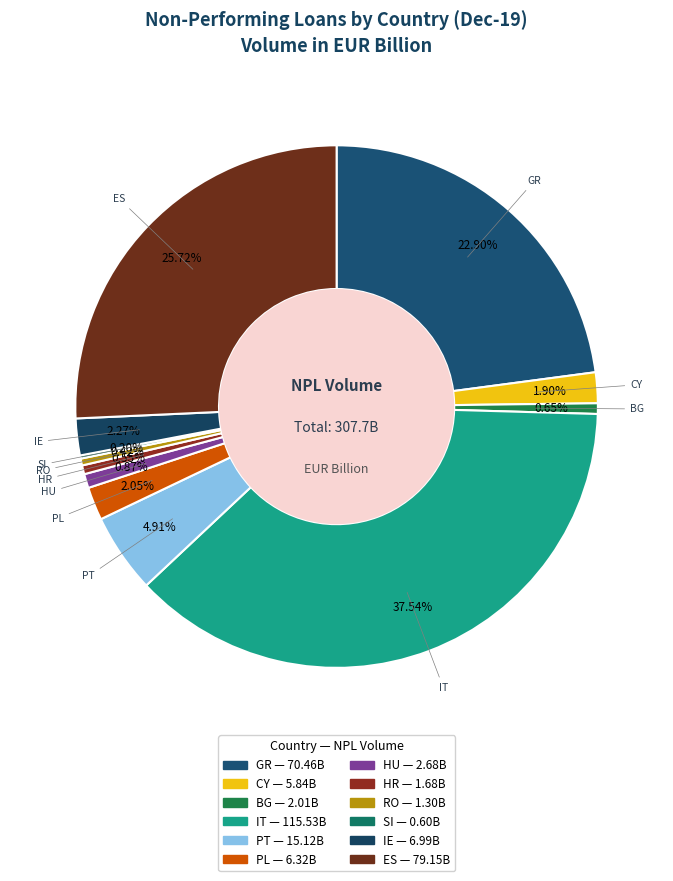

What percentage is NOT represented by CY?

98.1%